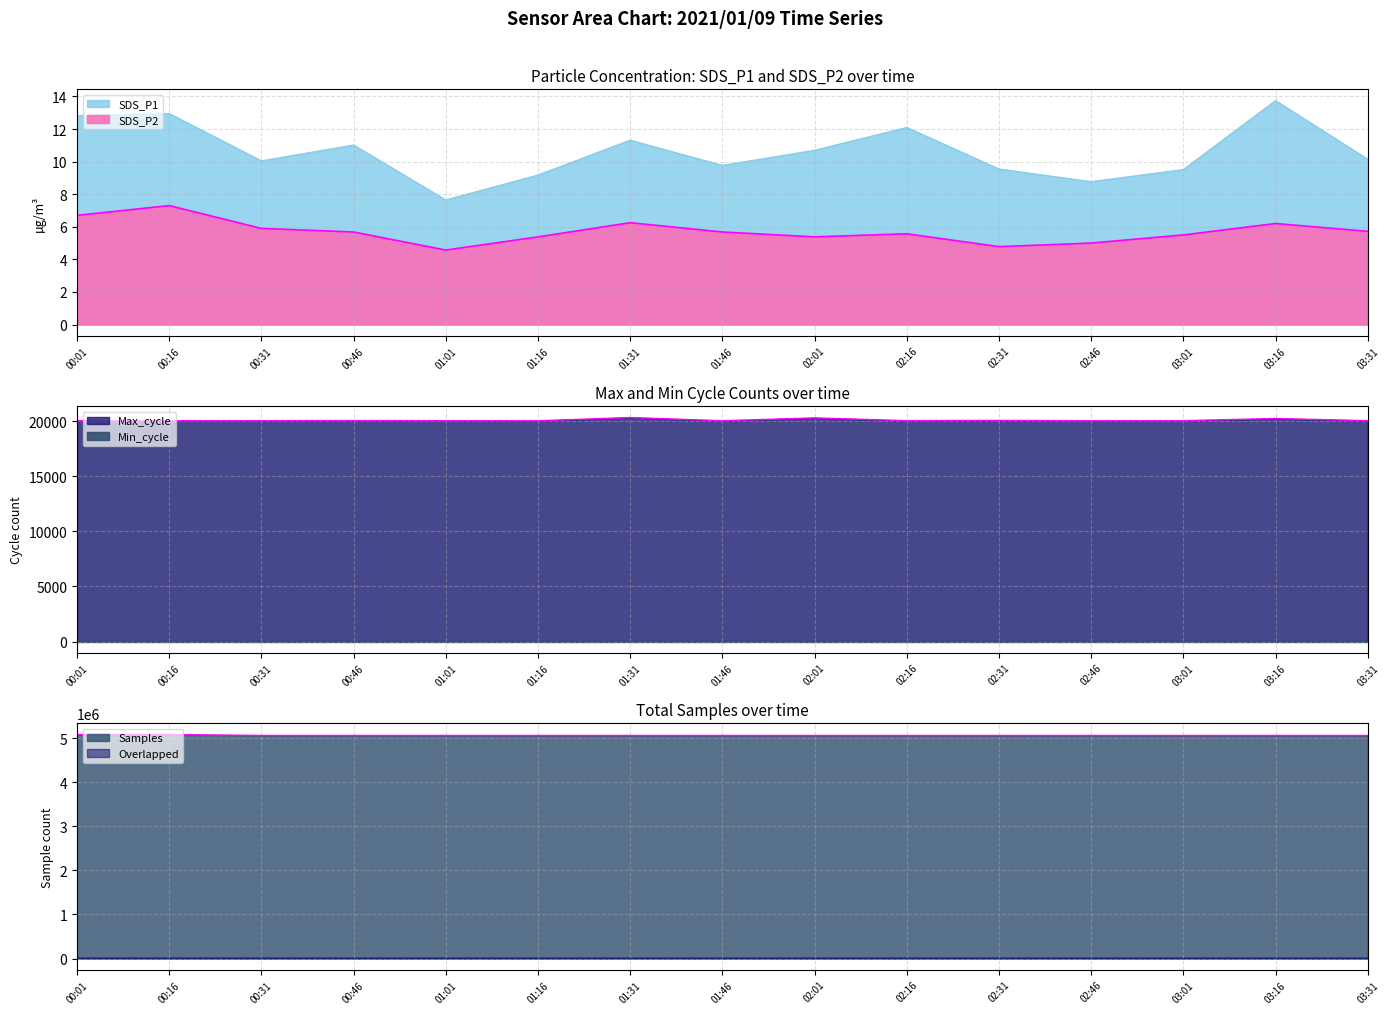

Reading right to left, list all the values displayed in this chart.

SDS_P1: 03:31=10.2	03:16=13.8	03:01=9.5	02:46=8.8	02:31=9.6	02:16=12.1	02:01=10.7	01:46=9.8	01:31=11.3	01:16=9.2	01:01=7.7	00:46=11.0	00:31=10.1	00:16=12.9	00:01=12.8
SDS_P2: 03:31=5.7	03:16=6.2	03:01=5.5	02:46=5.0	02:31=4.8	02:16=5.6	02:01=5.4	01:46=5.7	01:31=6.2	01:16=5.4	01:01=4.6	00:46=5.7	00:31=5.9	00:16=7.3	00:01=6.7
Max_cycle: 03:31=20032.0	03:16=20229.0	03:01=20032.0	02:46=20024.0	02:31=20056.0	02:16=20033.0	02:01=20285.0	01:46=20027.0	01:31=20317.0	01:16=20024.0	01:01=20028.0	00:46=20040.0	00:31=20028.0	00:16=20028.0	00:01=20035.0
Samples: 03:31=5063960.0	03:16=5064147.0	03:01=5063725.0	02:46=5064364.0	02:31=5063872.0	02:16=5063572.0	02:01=5063563.0	01:46=5064266.0	01:31=5063938.0	01:16=5063910.0	01:01=5064069.0	00:46=5064292.0	00:31=5064422.0	00:16=5084089.0	00:01=5084896.0